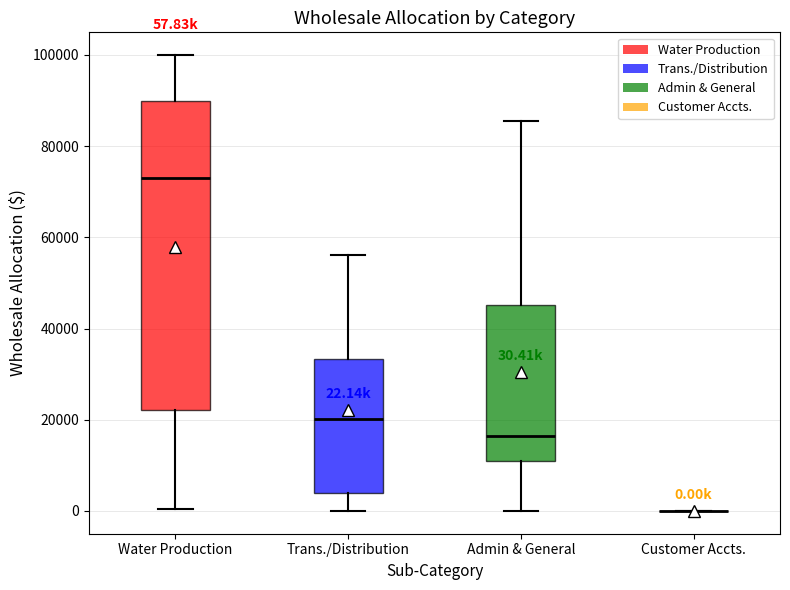

Which box is the tallest, from its lower edge to its upper edge?

Water Production